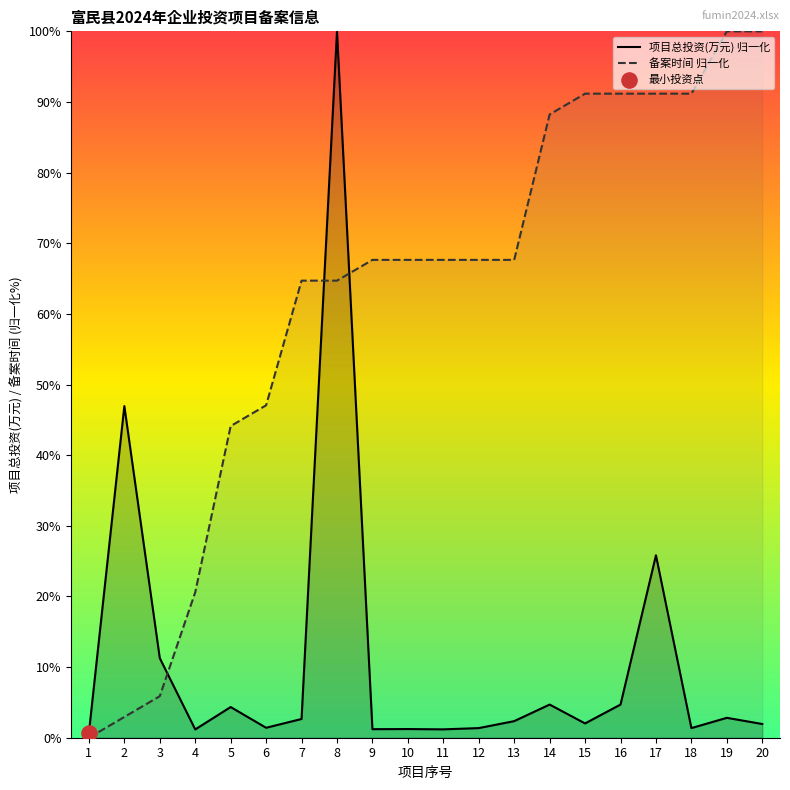

What is the total value across all series at 16?

95.9